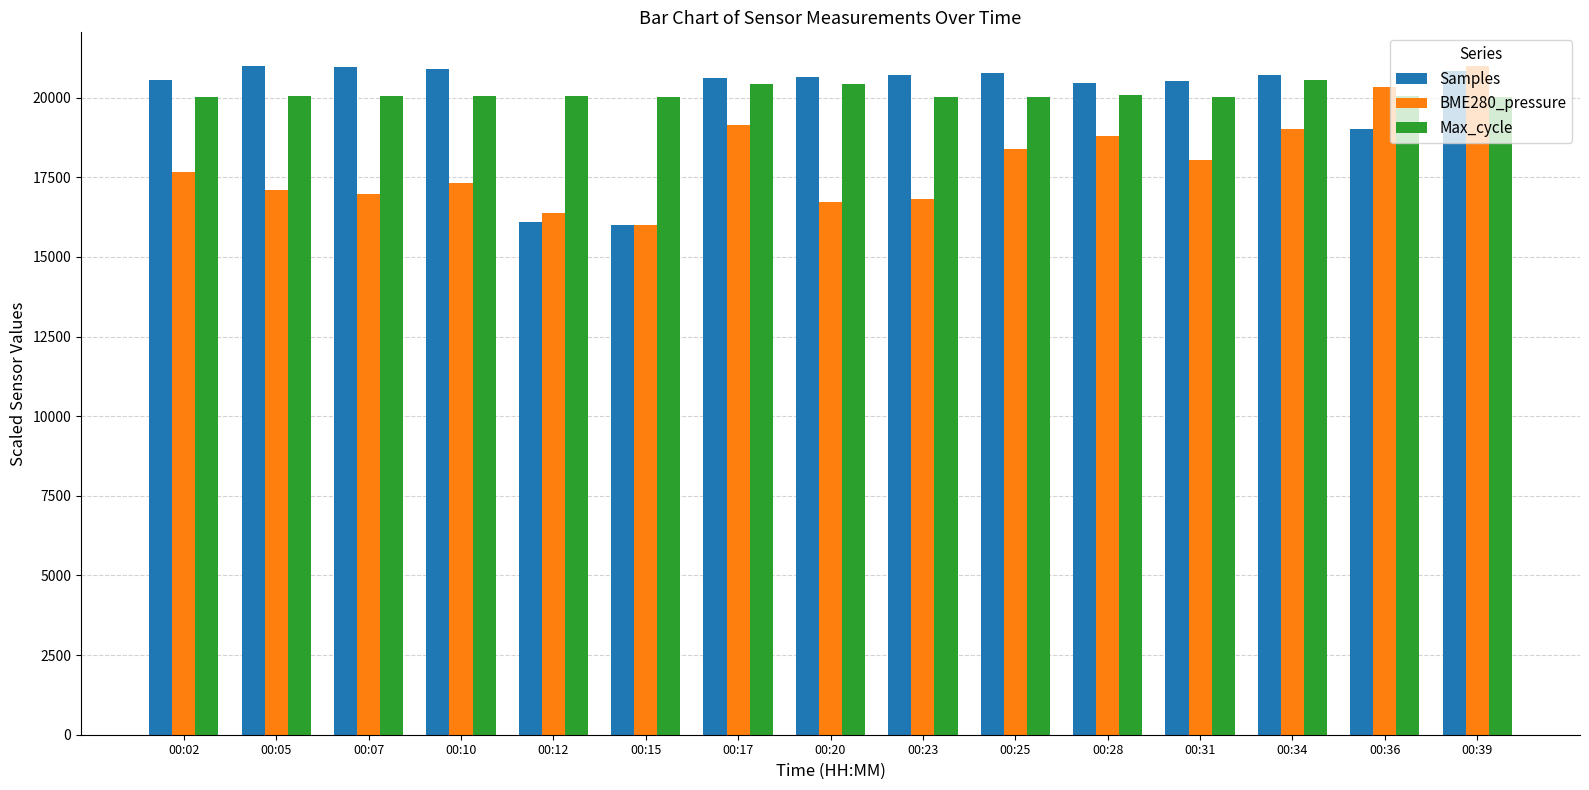

How many bars are there in each group?

3